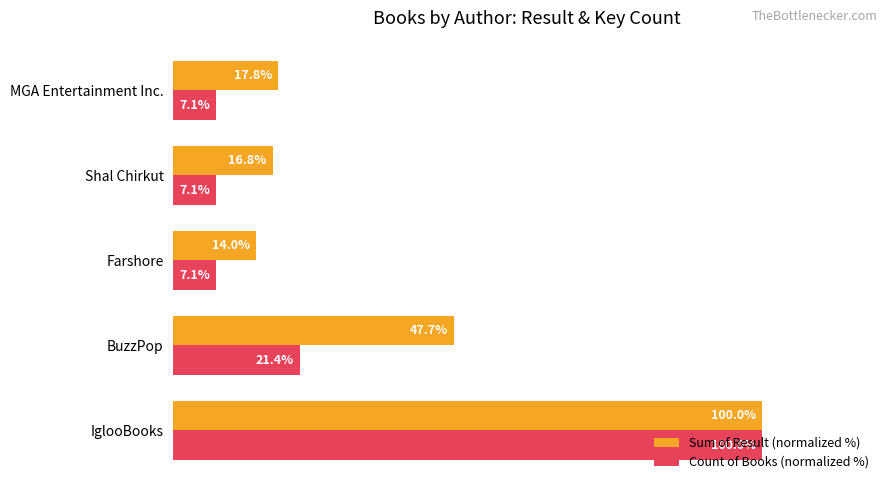

Rank the series by their average value, from lowest to highest.

Count of Books (normalized %), Sum of Result (normalized %)